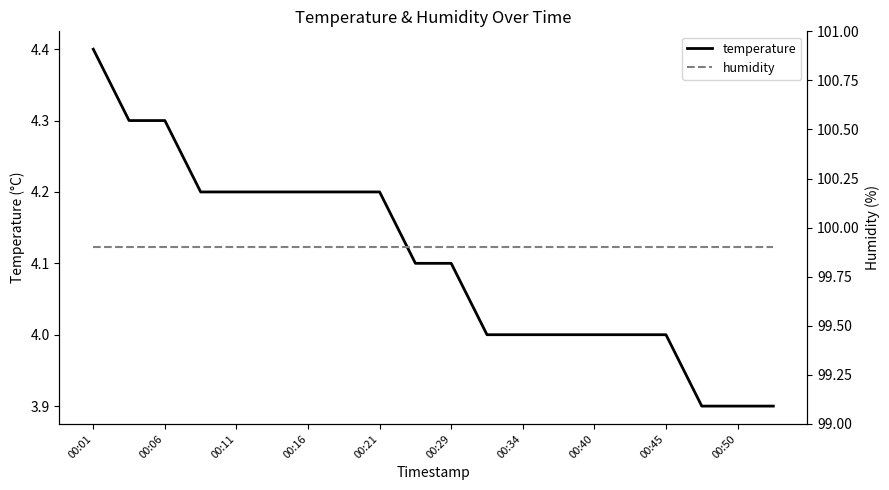

What is the maximum value for temperature?

4.4